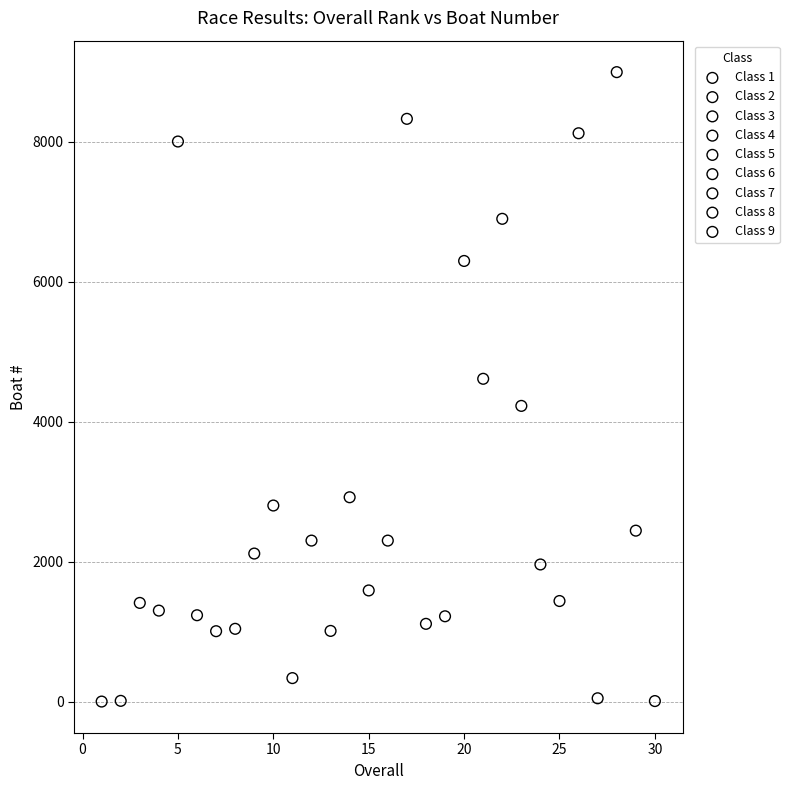

Which series reaches the maximum Y coordinate?

Class 7